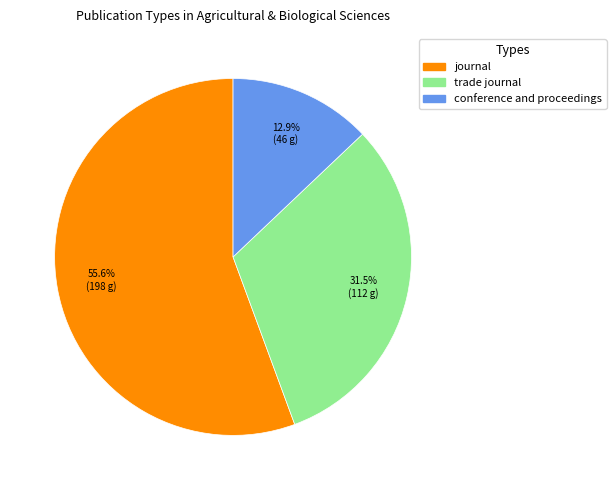

Which category has the smallest portion of the pie?

conference and proceedings